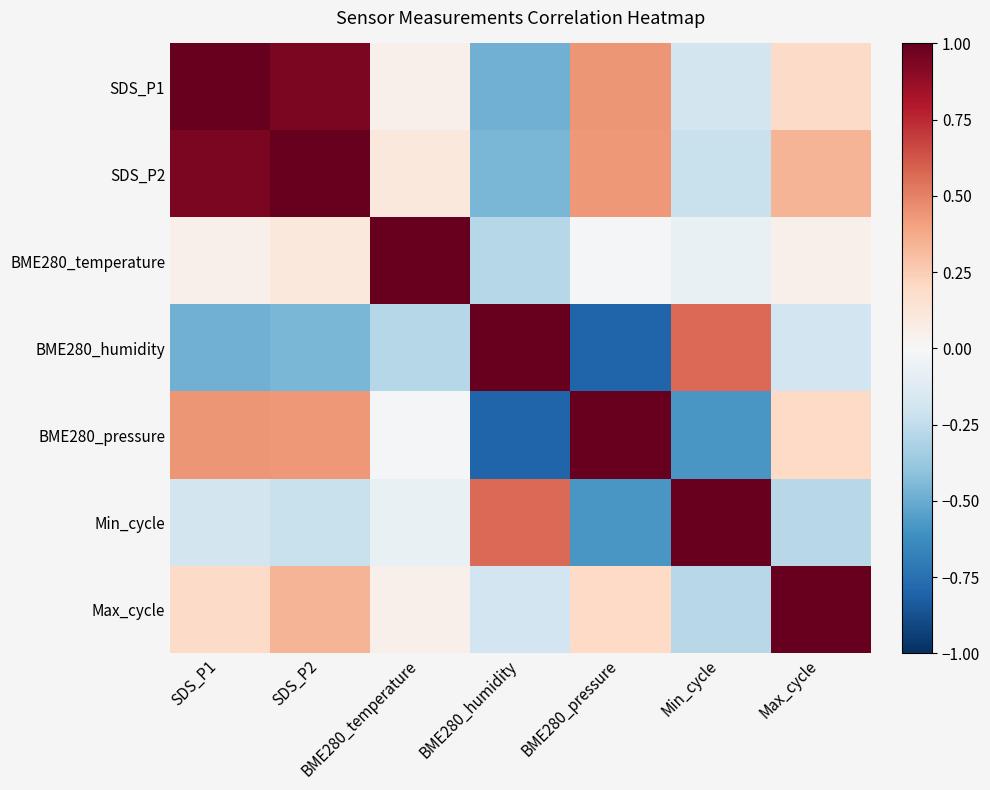

What is the maximum value shown in the chart?

1.0